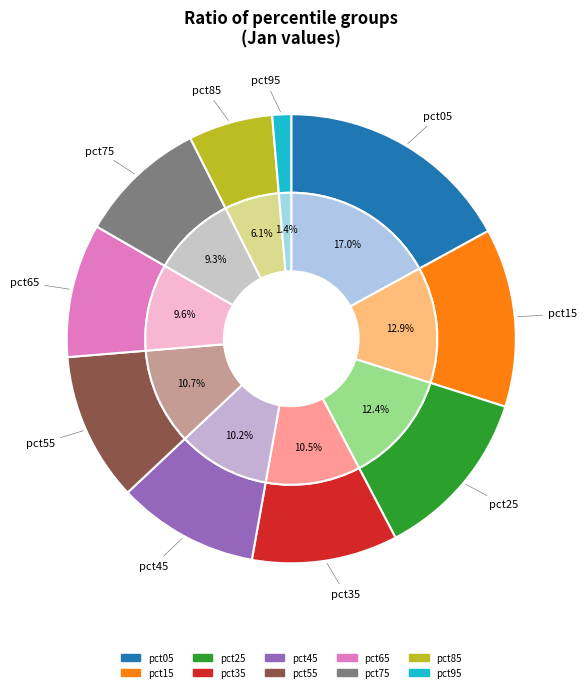

The pct25 slice represents 12% of the pie. True or false?

True